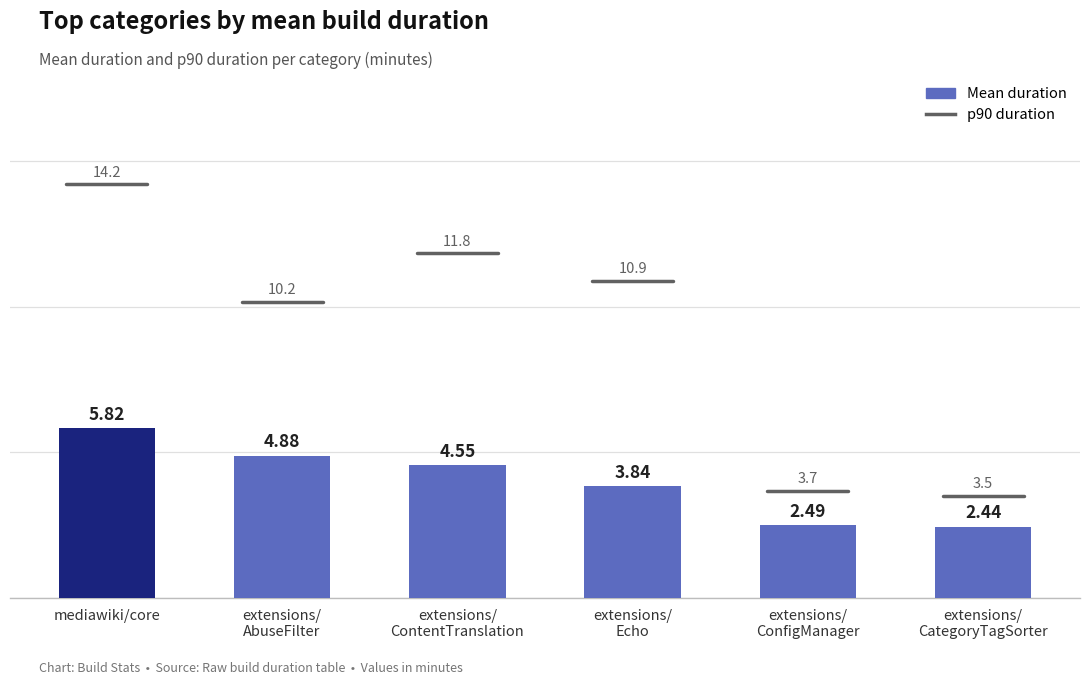

Where does the data first go above 4?

mediawiki/core